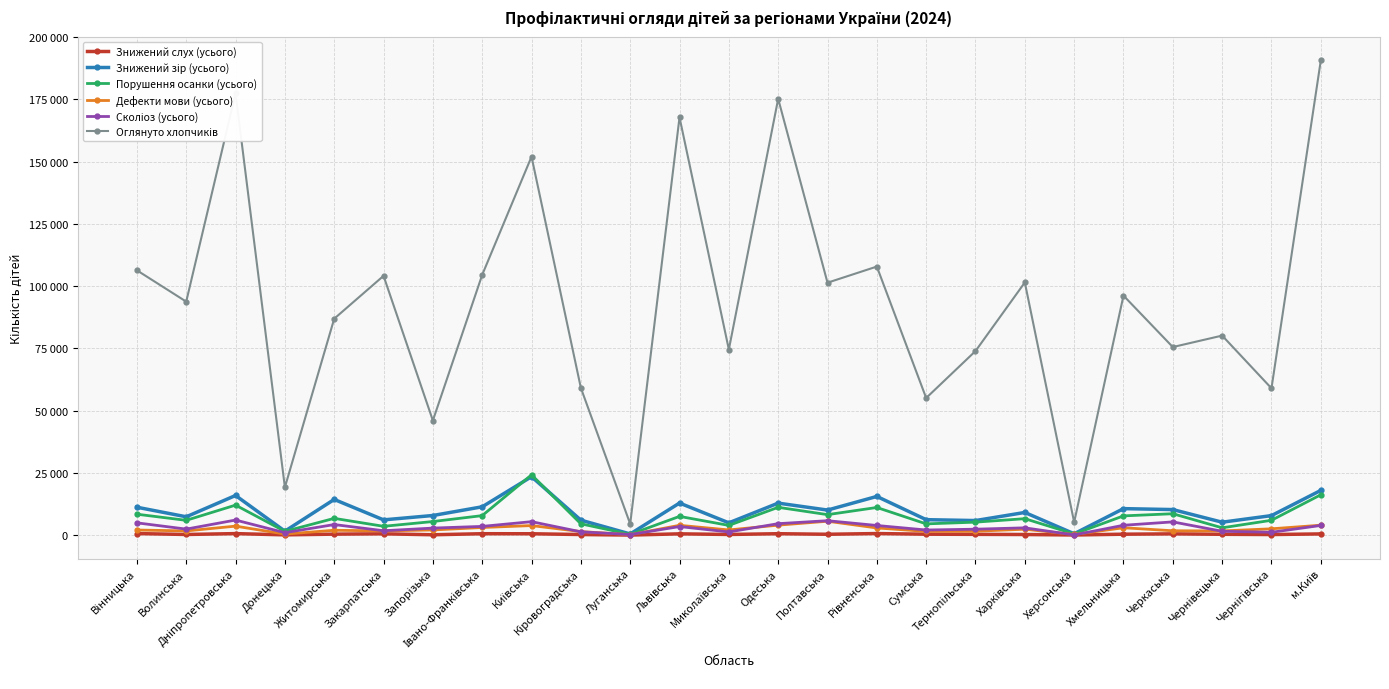

True or false: Оглянуто хлопчиків and Сколіоз (усього) cross at least once.

False